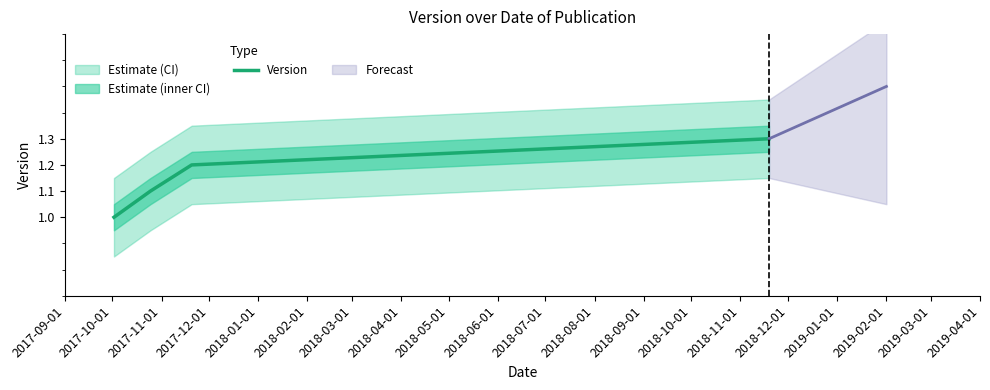

What is the maximum value for Version?

1.3